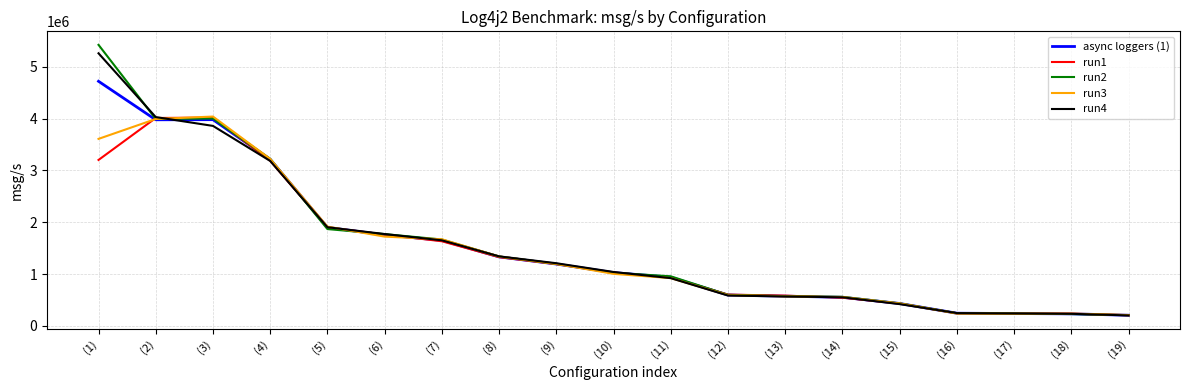

Count the number of data series in this chart.

5